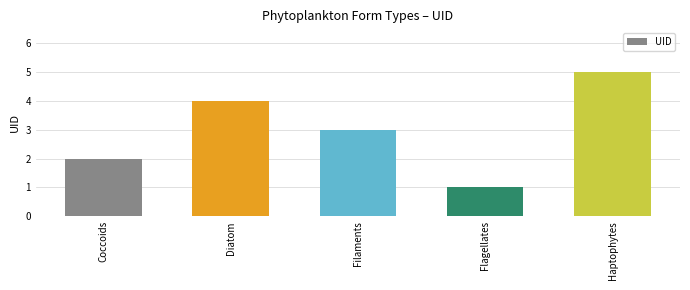

Is it true that the value at Coccoids is 2?

True